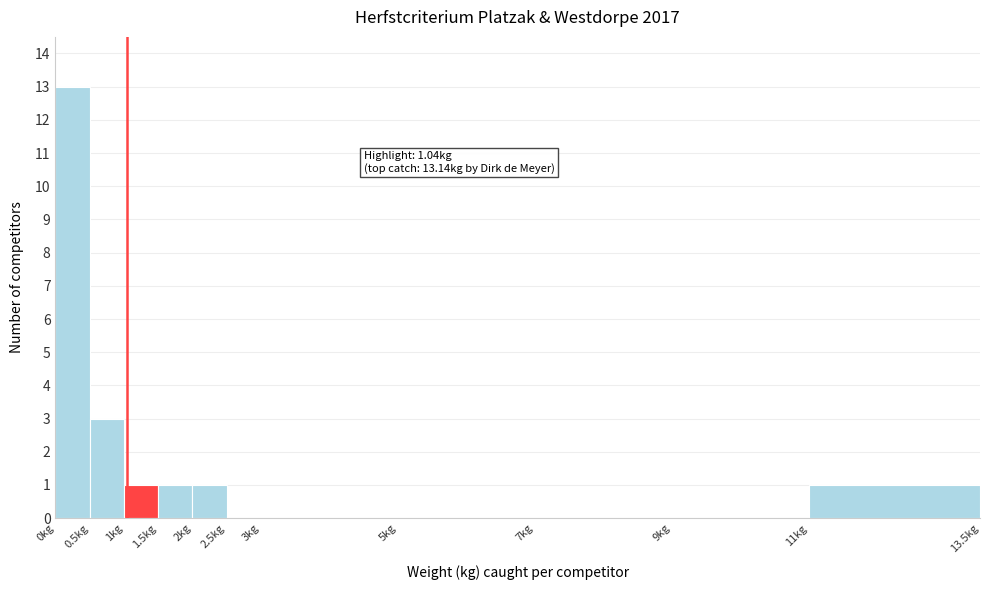

Over which range of the x-axis is the bar tallest?

0.0 to 0.5